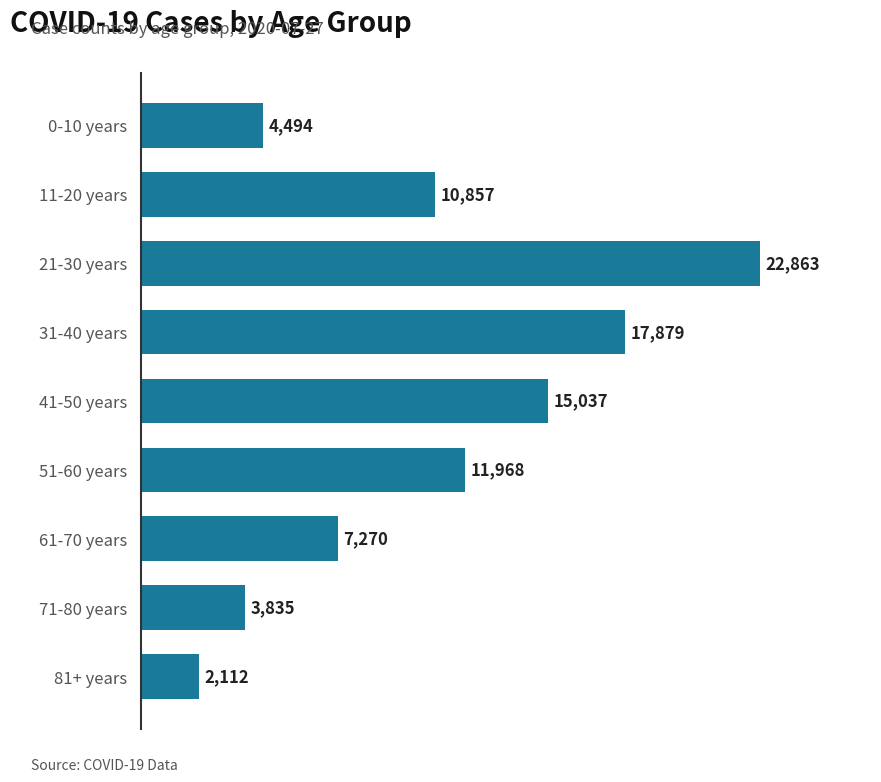

Reading top to bottom, extract all data points from this chart.

0-10 years=4494	11-20 years=10857	21-30 years=22863	31-40 years=17879	41-50 years=15037	51-60 years=11968	61-70 years=7270	71-80 years=3835	81+ years=2112